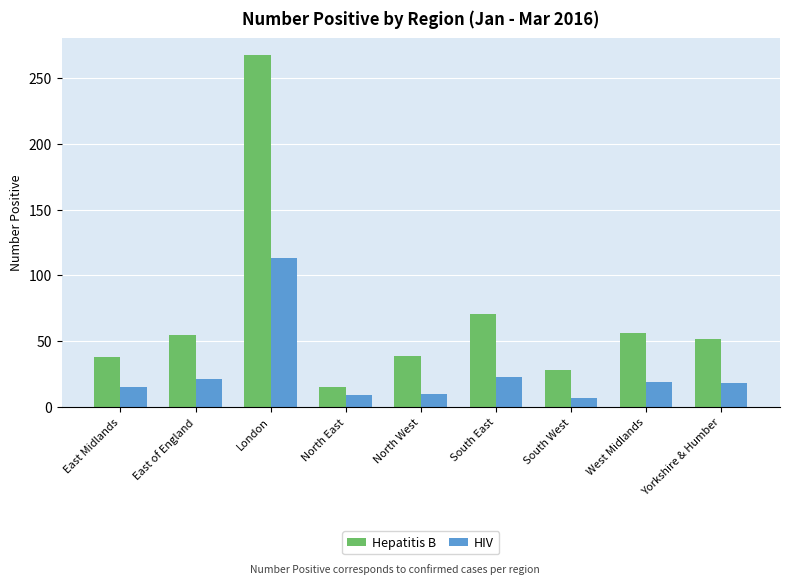

What value does the HIV series have at East of England, to the nearest 5?

20